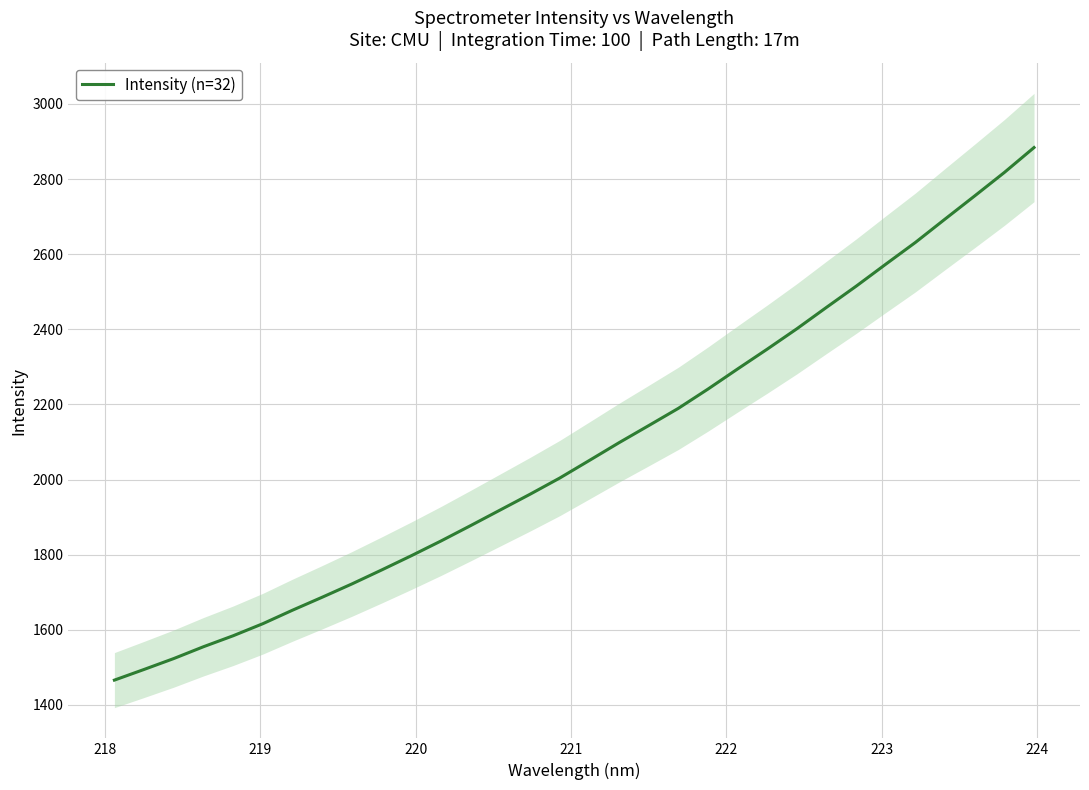

How many lines are shown in the chart?

1